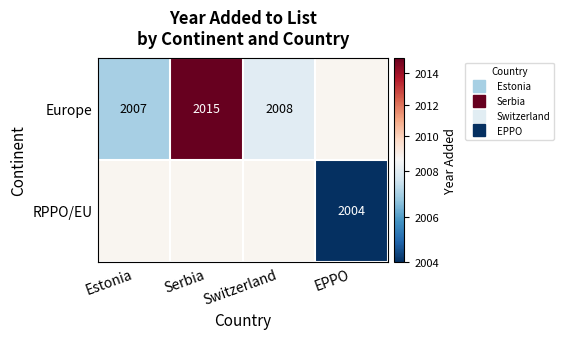

At which label is Europe closest to 2011?

Switzerland